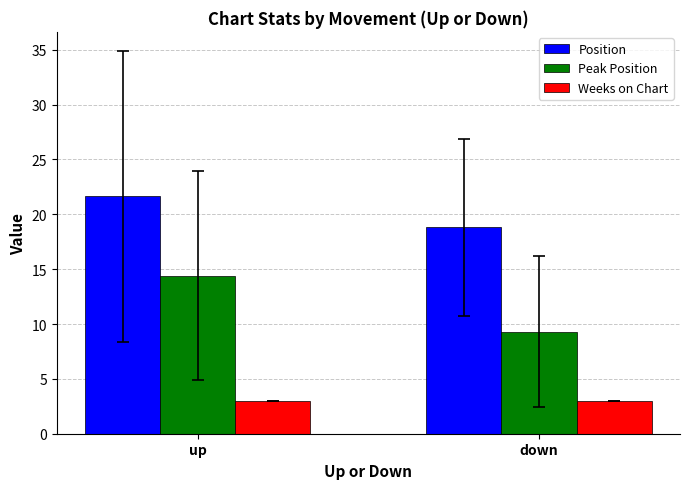

Rank the series by their maximum value, from lowest to highest.

Weeks on Chart, Peak Position, Position